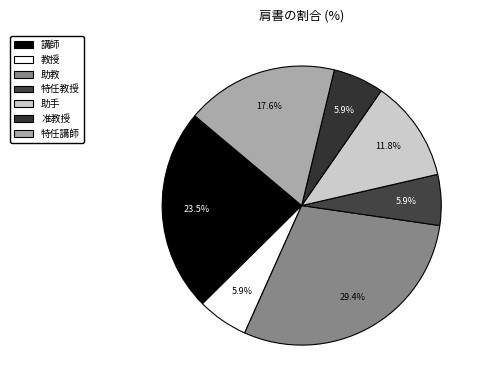

Is there any slice that represents more than half of the pie?

No